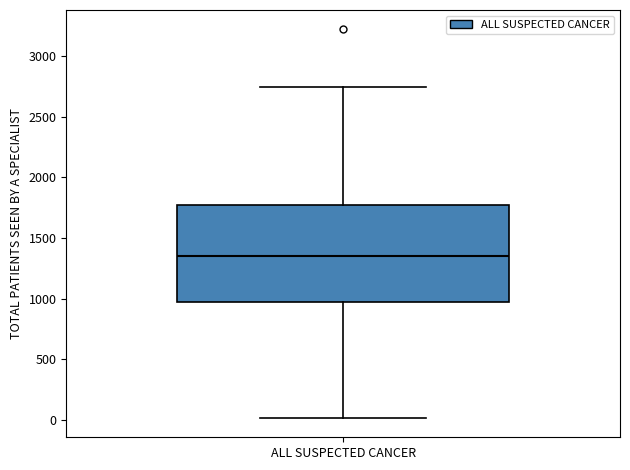

Transcribe this box plot: give where the median line is, the range the box spans, and where the two whiskers end, as read against the y-axis. The values are not printed on the chart, so give them approximately, as read against the axis.

median 1350, box 1000 to 1750, whiskers 0 to 2750